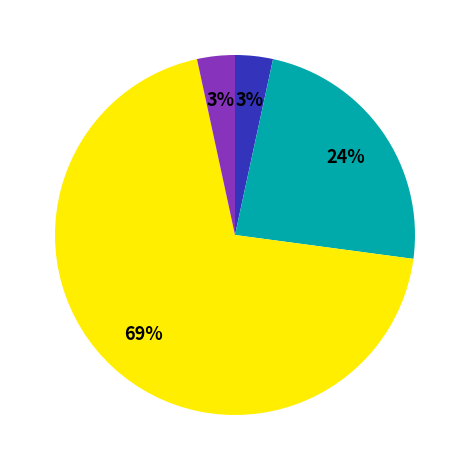

Does any single category account for the majority?

Yes